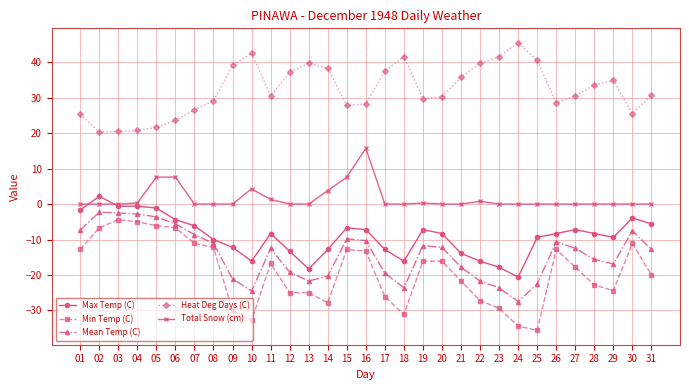

True or false: Total Snow (cm) and Mean Temp (C) cross at least once.

False